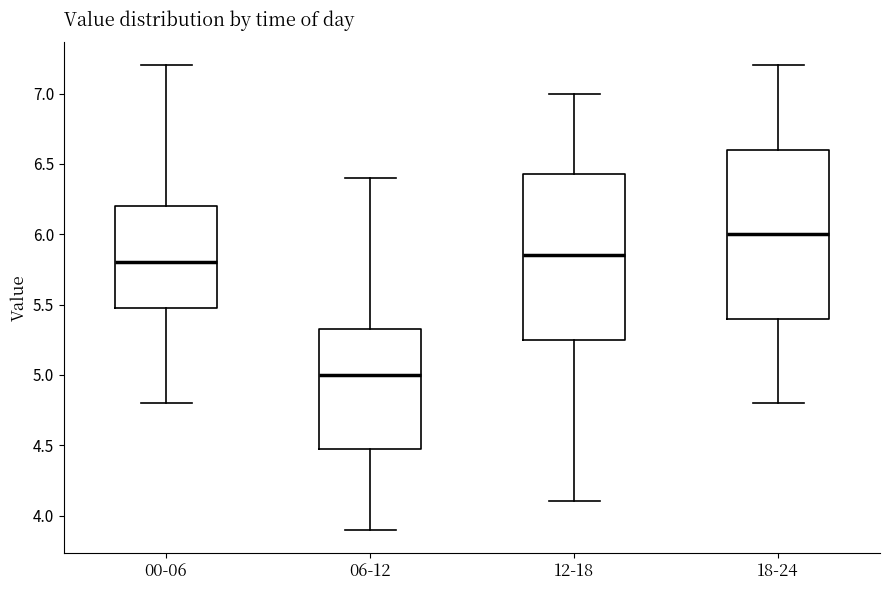

Reading left to right, read every box against the y-axis: the position of its median line, the range the box covers, and the ends of its whiskers. The values are not printed on the chart, so give them approximately, as read against the axis.

00-06: median 5.80, box 5.50 to 6.20, whiskers 4.80 to 7.20
06-12: median 5.00, box 4.50 to 5.35, whiskers 3.90 to 6.40
12-18: median 5.85, box 5.25 to 6.45, whiskers 4.10 to 7.00
18-24: median 6.00, box 5.40 to 6.60, whiskers 4.80 to 7.20